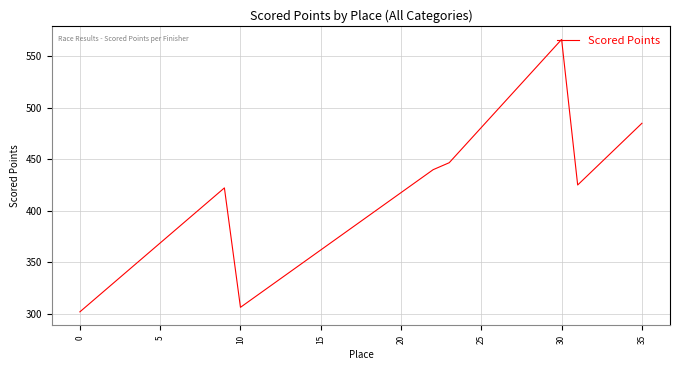

What is the minimum value shown in the chart?

301.6